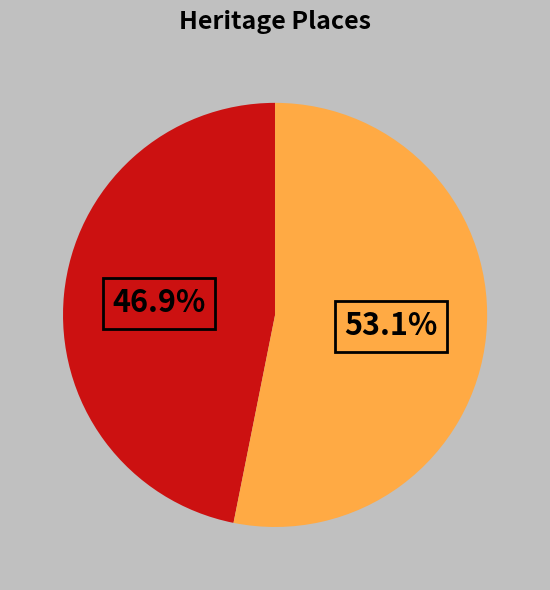

Does any single category account for the majority?

Yes